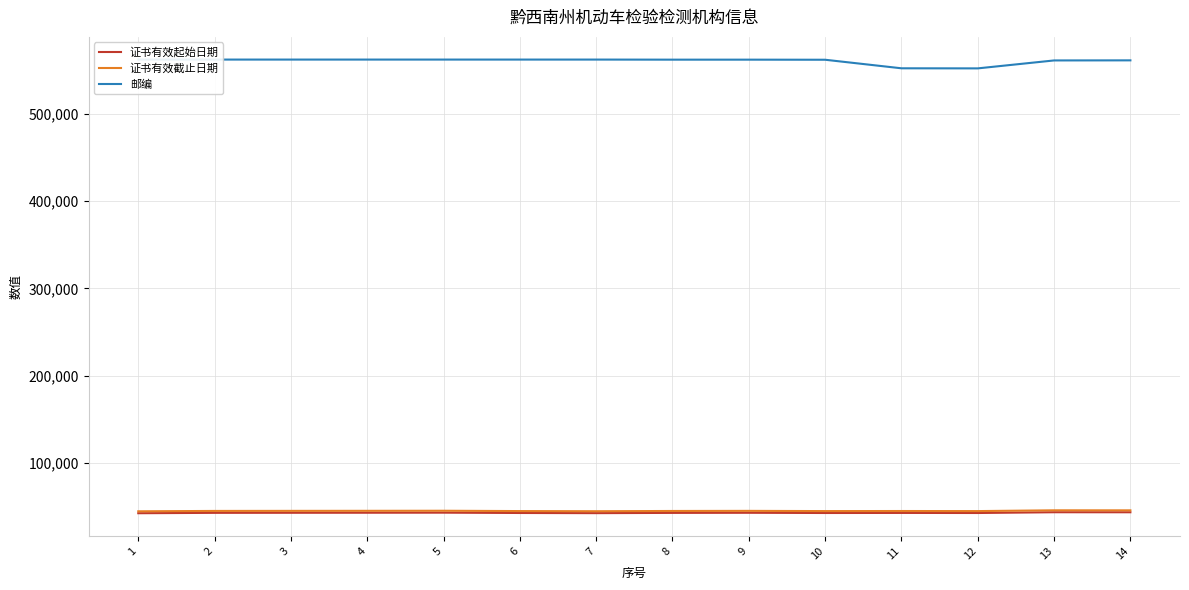

At which label does 证书有效截止日期 reach its peak?

13